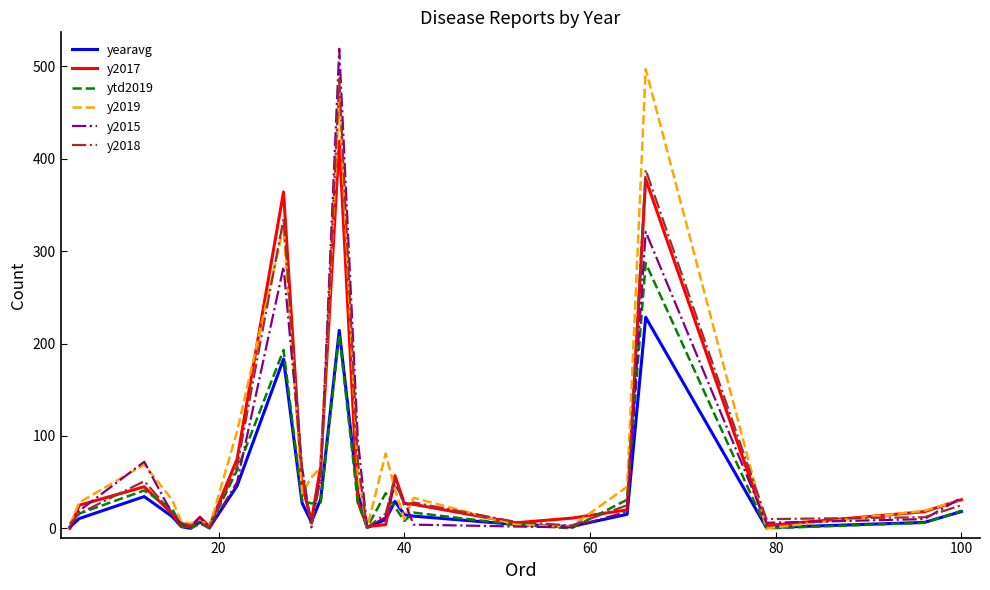

In yearavg, how many points are higher than both neighbors (excluding endpoints)?

6